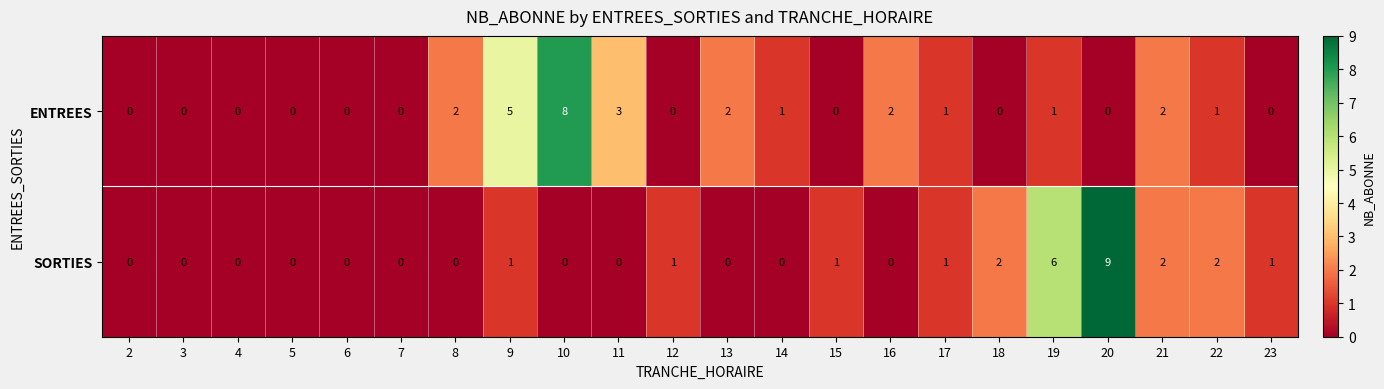

Count the SORTIES values in the range 0 to 1.

17